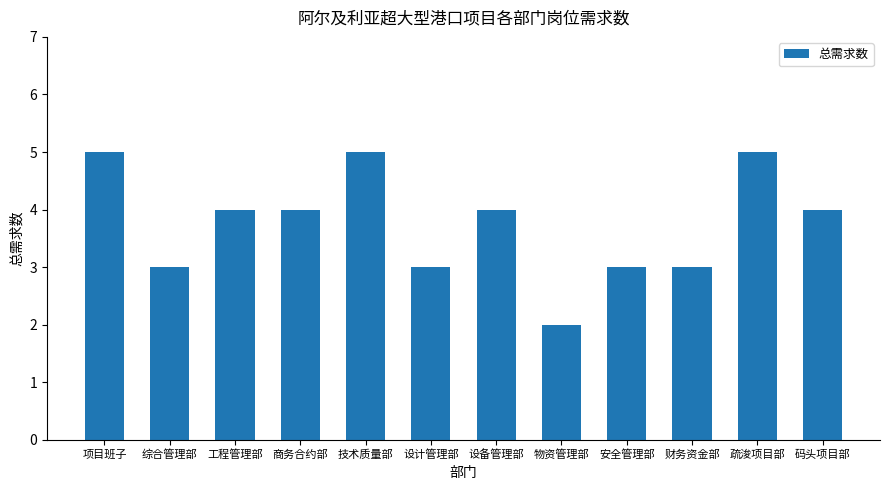

What is the label of the 8th bar from the left?

物资管理部